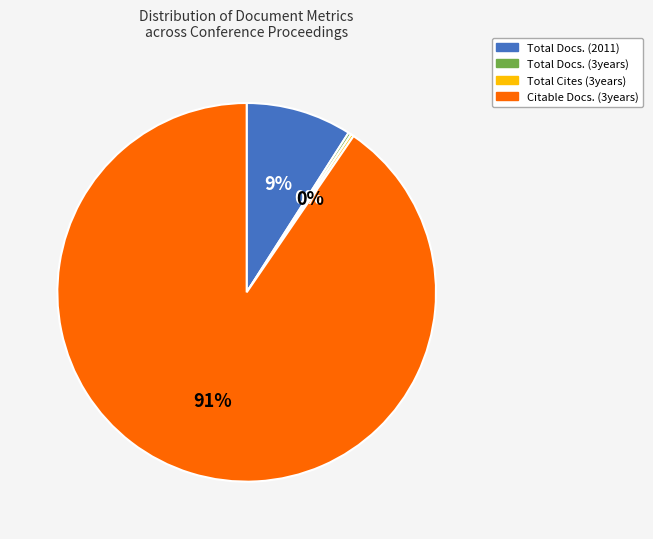

What percentage is the Total Docs. (2011) slice, to the nearest percent?

9%